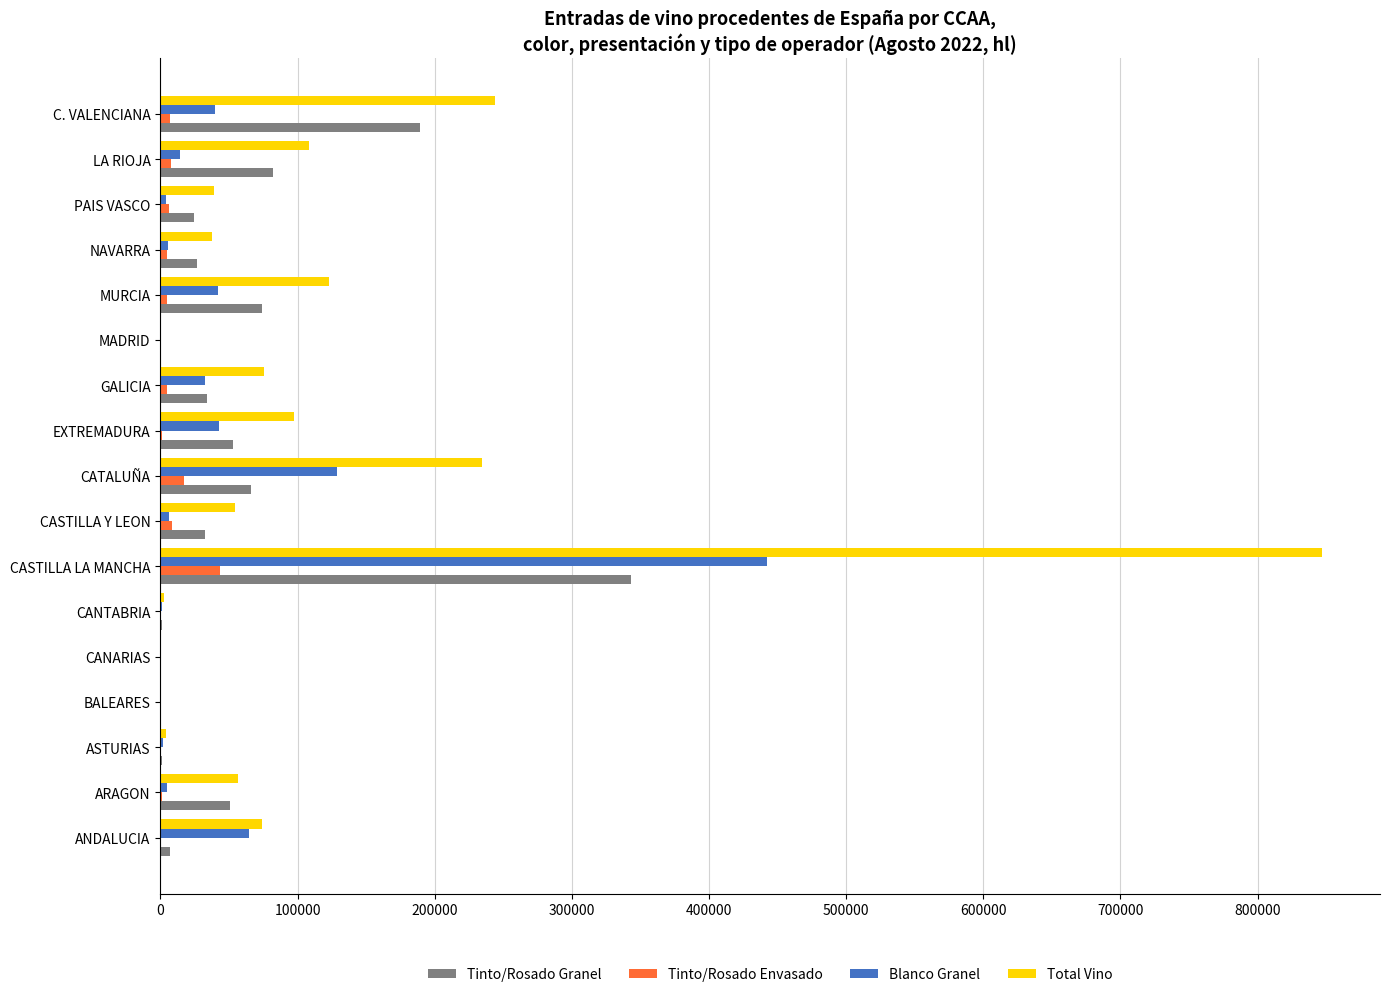

How many categories are shown in the chart?

17